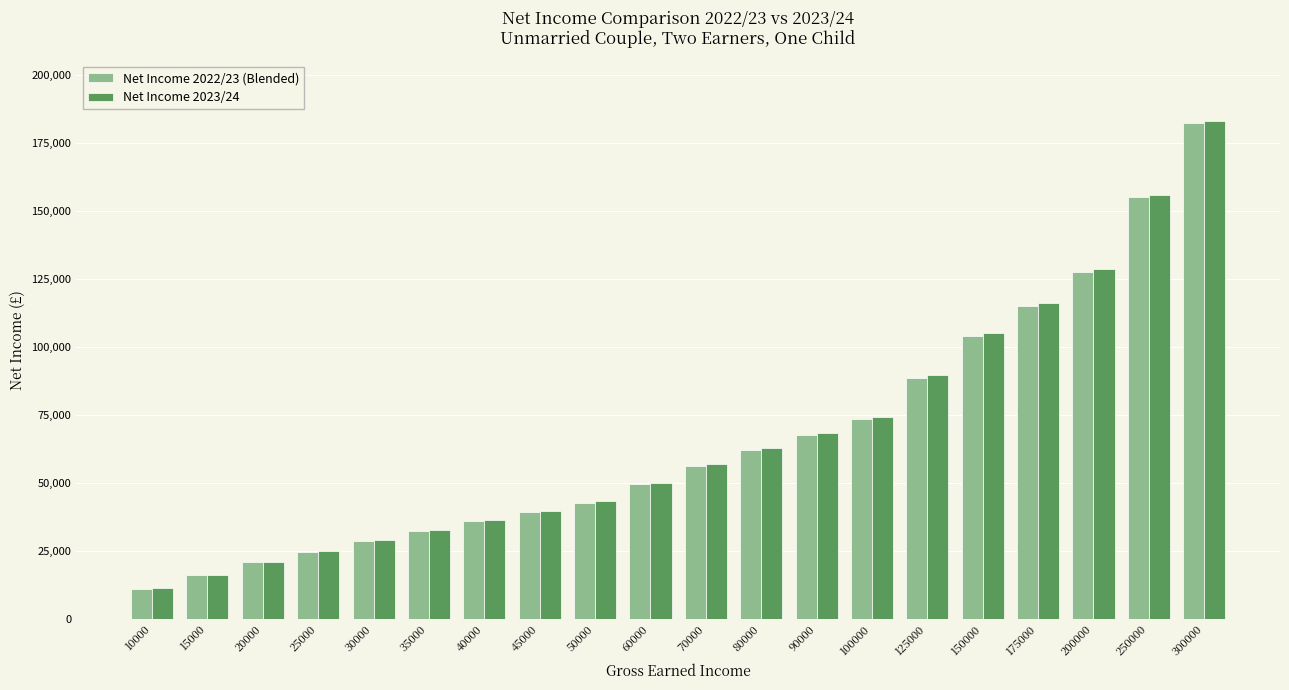

Is the value of Net Income 2022/23 (Blended) at 175000 greater than the value of Net Income 2023/24 at 35000?

Yes